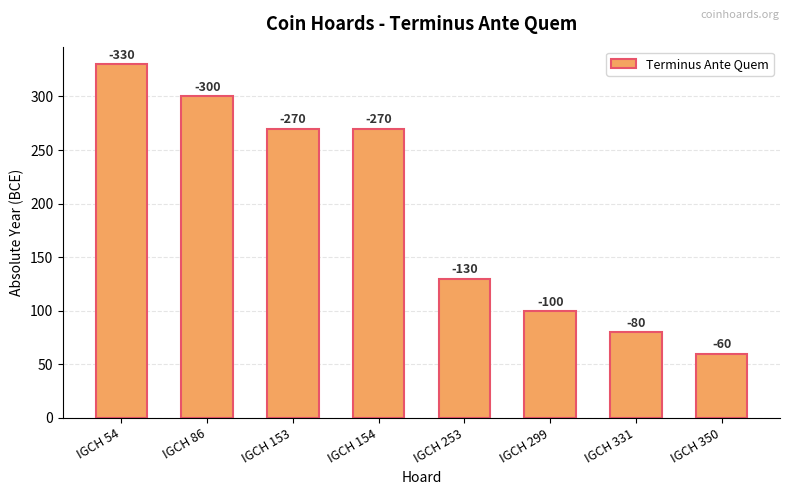

True or false: the data shows 60 at IGCH 350.

True